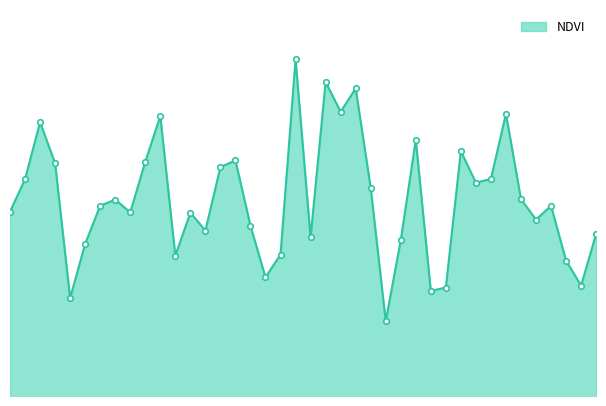

Rank the categories by value from highest to lowest.

19, 21, 23, 22, 33, 10, 2, 27, 30, 15, 9, 3, 14, 32, 1, 31, 24, 34, 7, 6, 36, 0, 8, 12, 35, 16, 13, 39, 20, 26, 5, 18, 11, 37, 17, 38, 29, 28, 4, 25